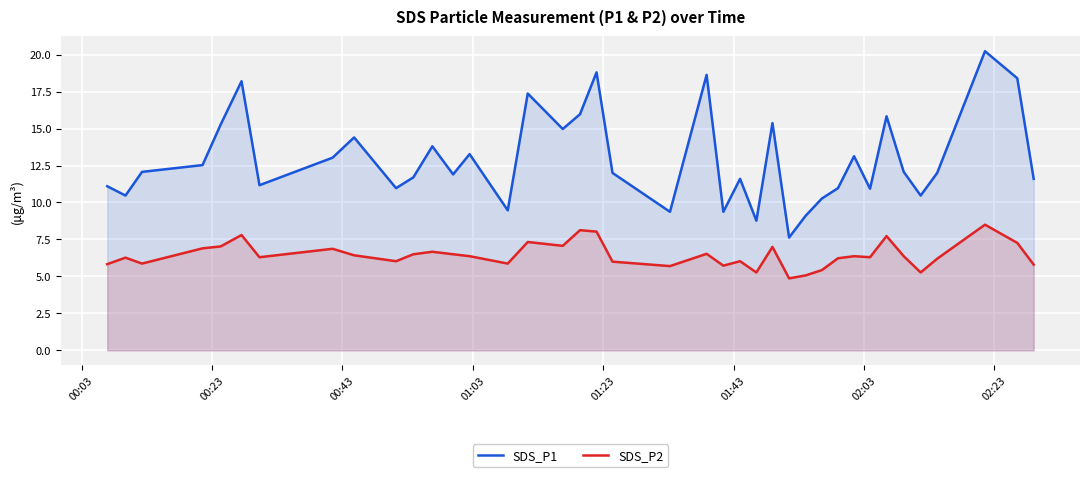

What is the lowest value of the SDS_P2 series?

4.9